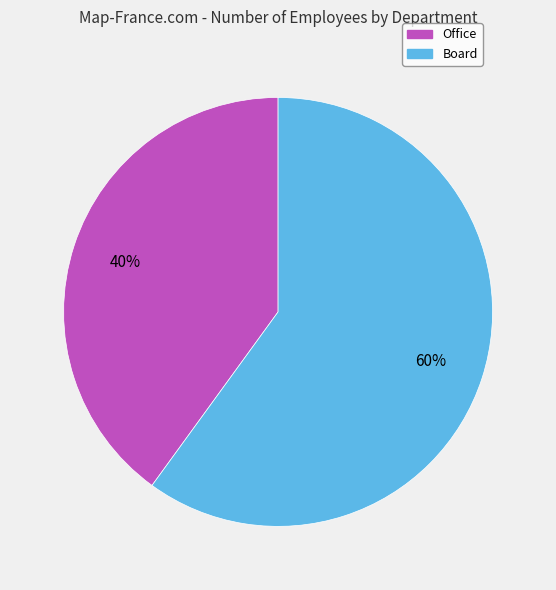

The Board slice represents 60% of the pie. True or false?

True